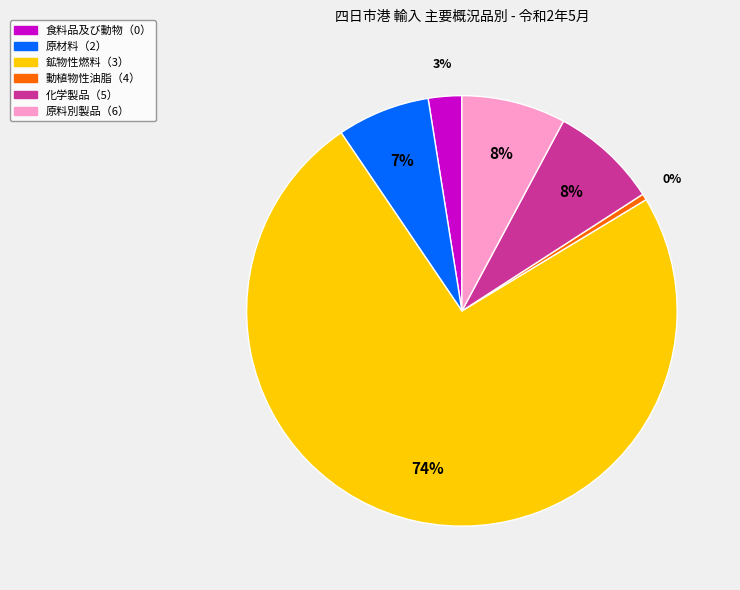

Between 化学製品（5） and 鉱物性燃料（3）, which is larger?

鉱物性燃料（3）